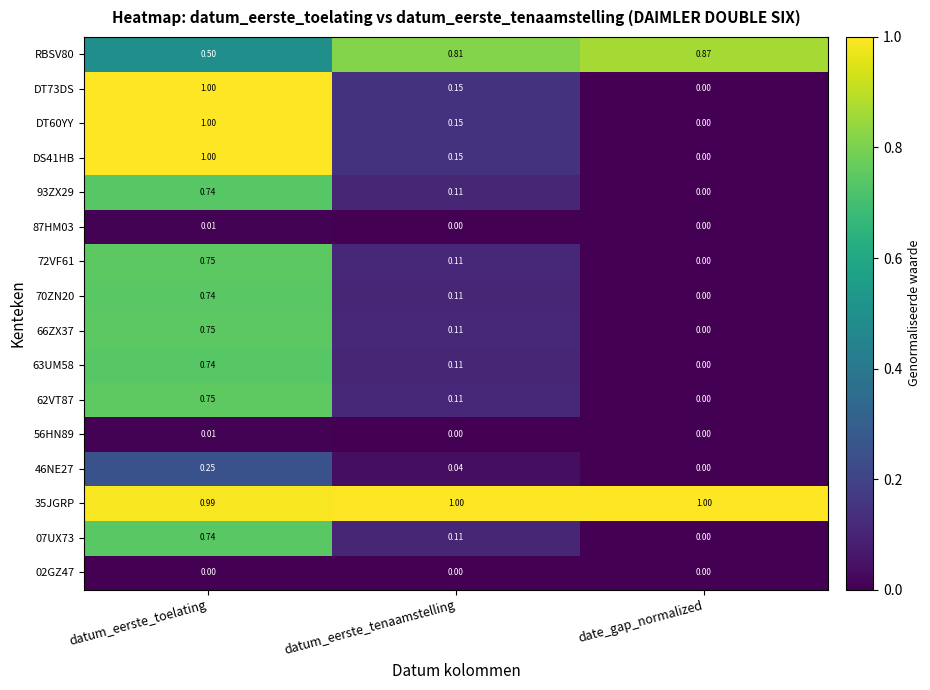

At which category is the sum across all series the highest?

datum_eerste_toelating